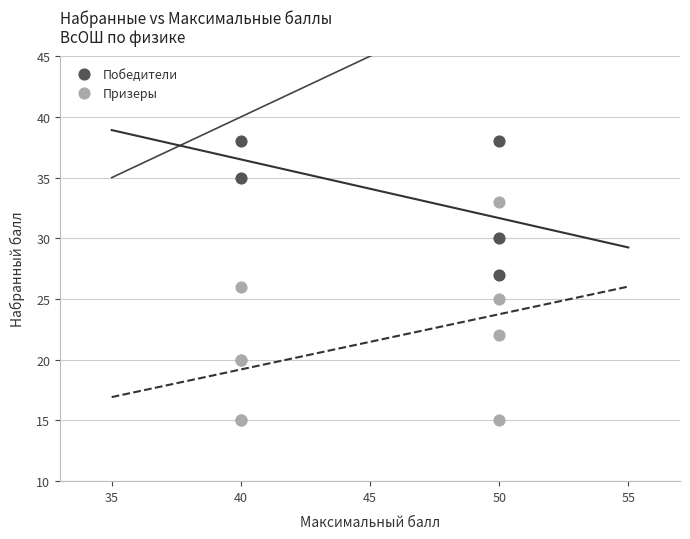

Which series has the widest spread of Y values?

Призеры